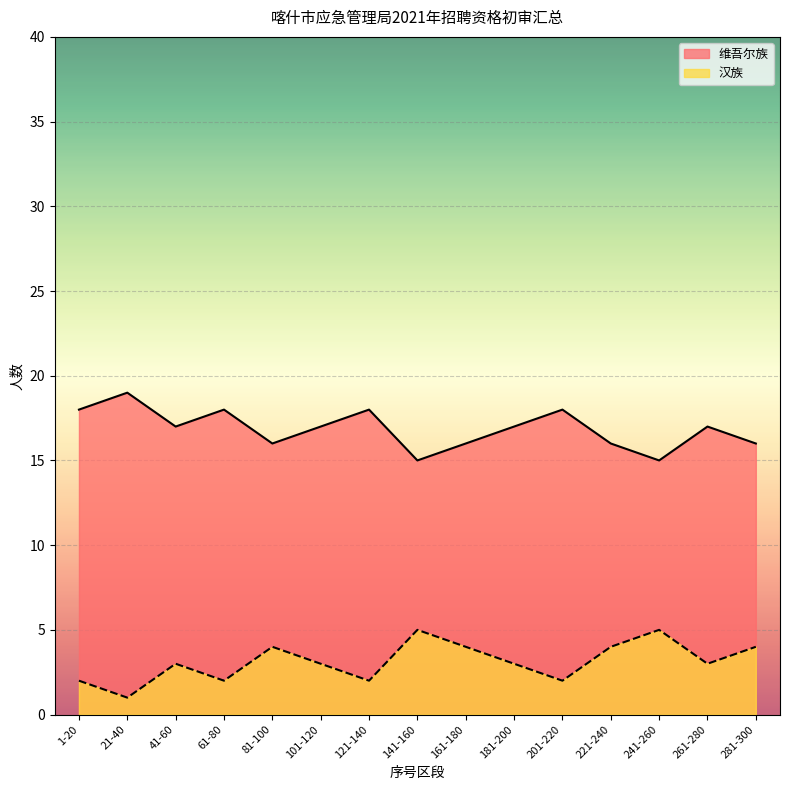

At 261-280, list the series in order from largest to smallest.

维吾尔族, 汉族